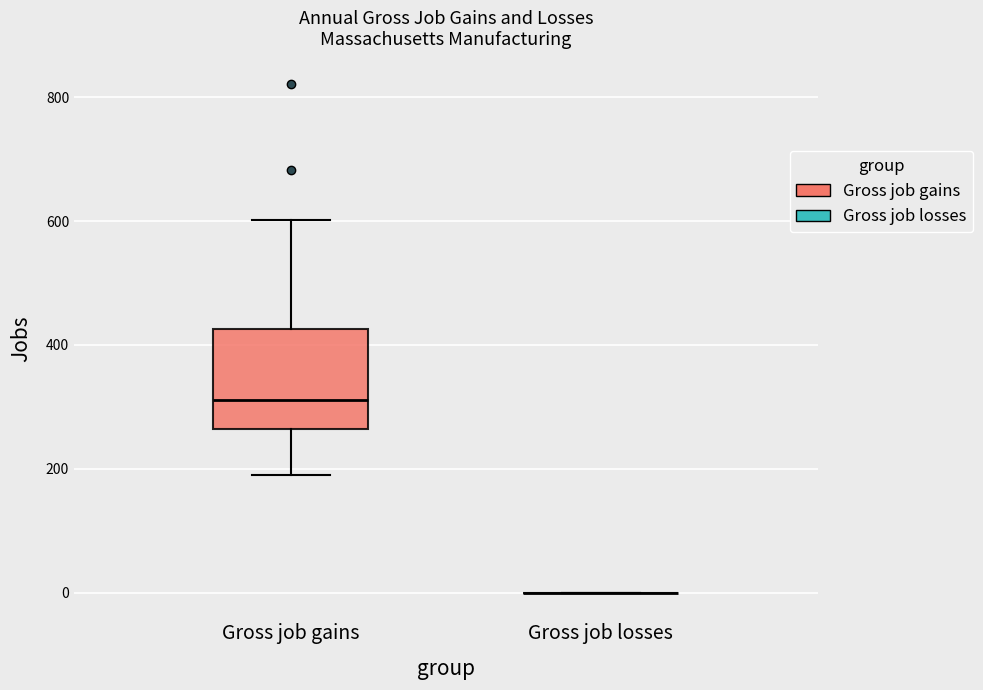

Reading left to right, read every box against the y-axis: the position of its median line, the range the box covers, and the ends of its whiskers. The values are not printed on the chart, so give them approximately, as read against the axis.

Gross job gains: median 320, box 260 to 420, whiskers 200 to 600
Gross job losses: box collapsed to a line at 0, whiskers 0 to 0